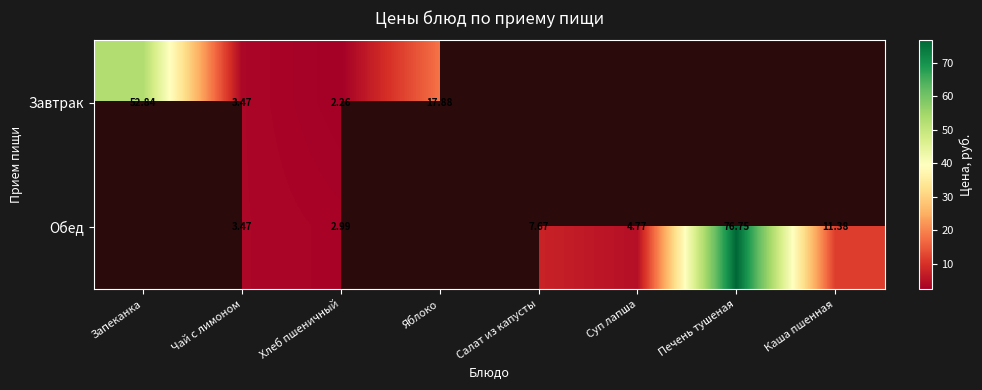

At how many categories does at least one series exceed 62?

1